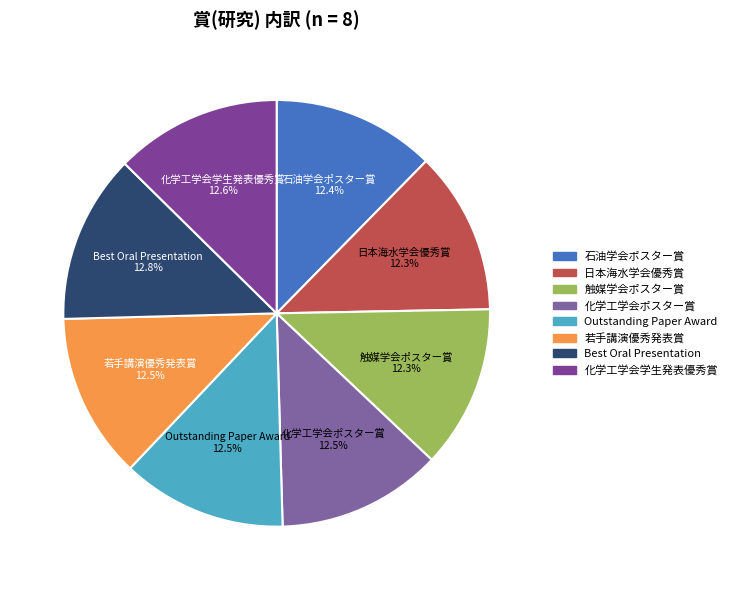

How much of the chart is everything except 若手講演優秀発表賞?

87.5%